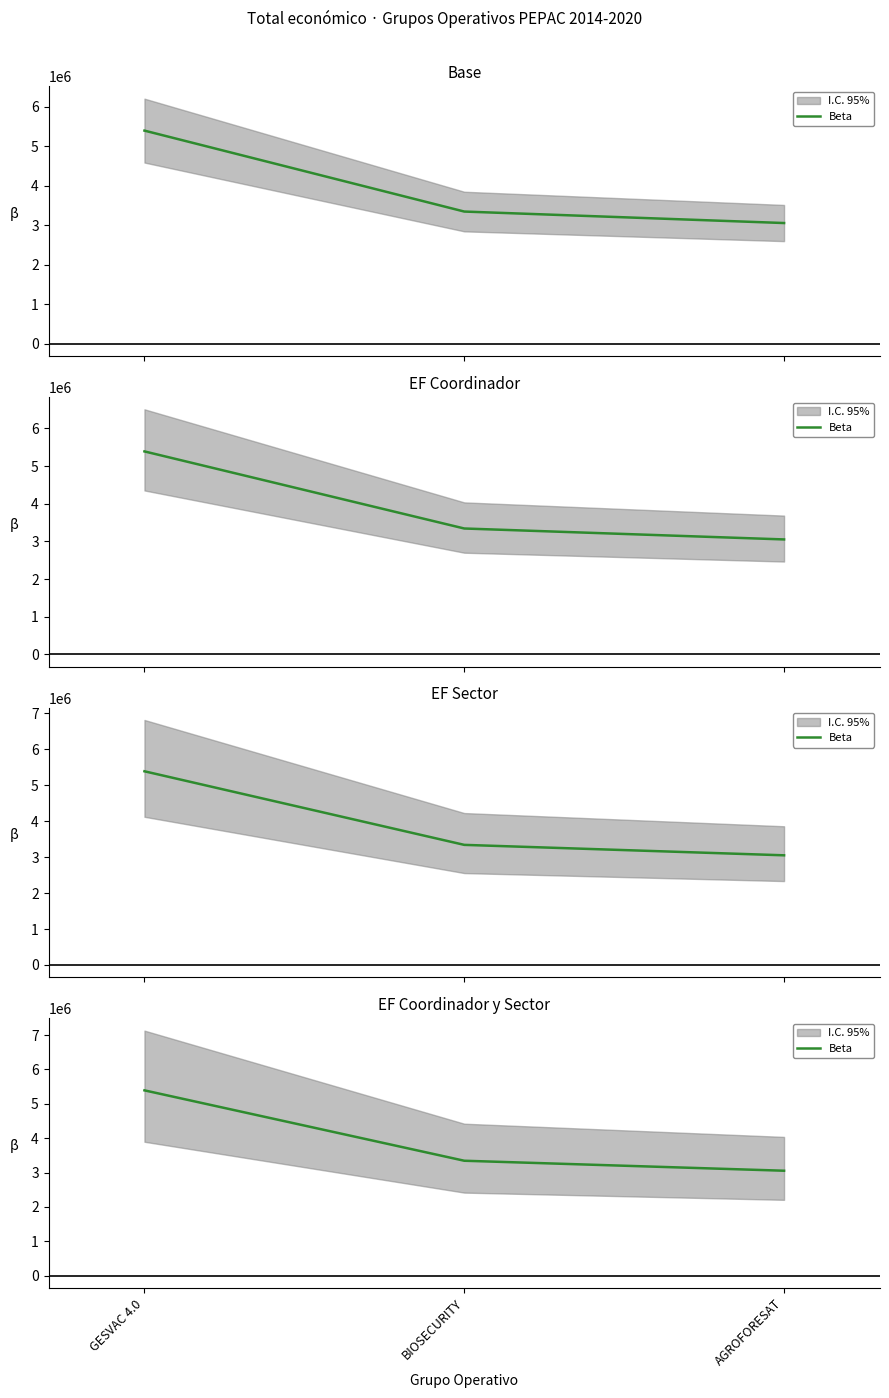

List the labels in order of value, smallest first.

AGROFORESAT, BIOSECURITY, GESVAC 4.0